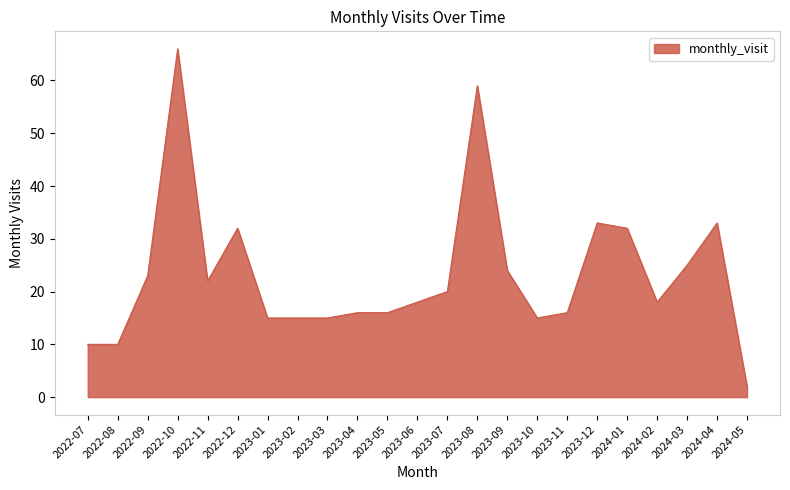

What position from the left is 2022-10?

4